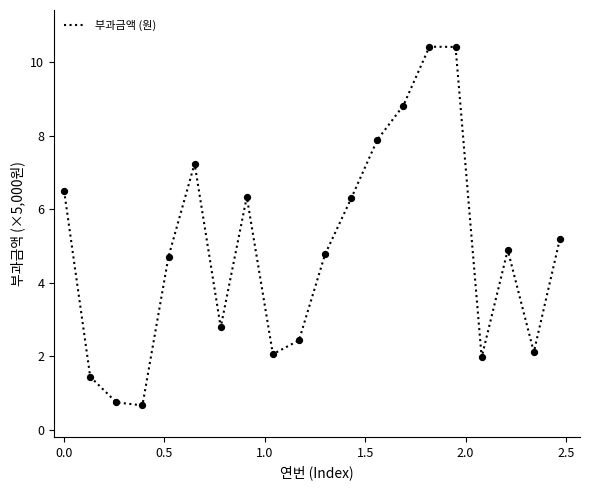

What is the difference between the maximum and minimum values?

9.8